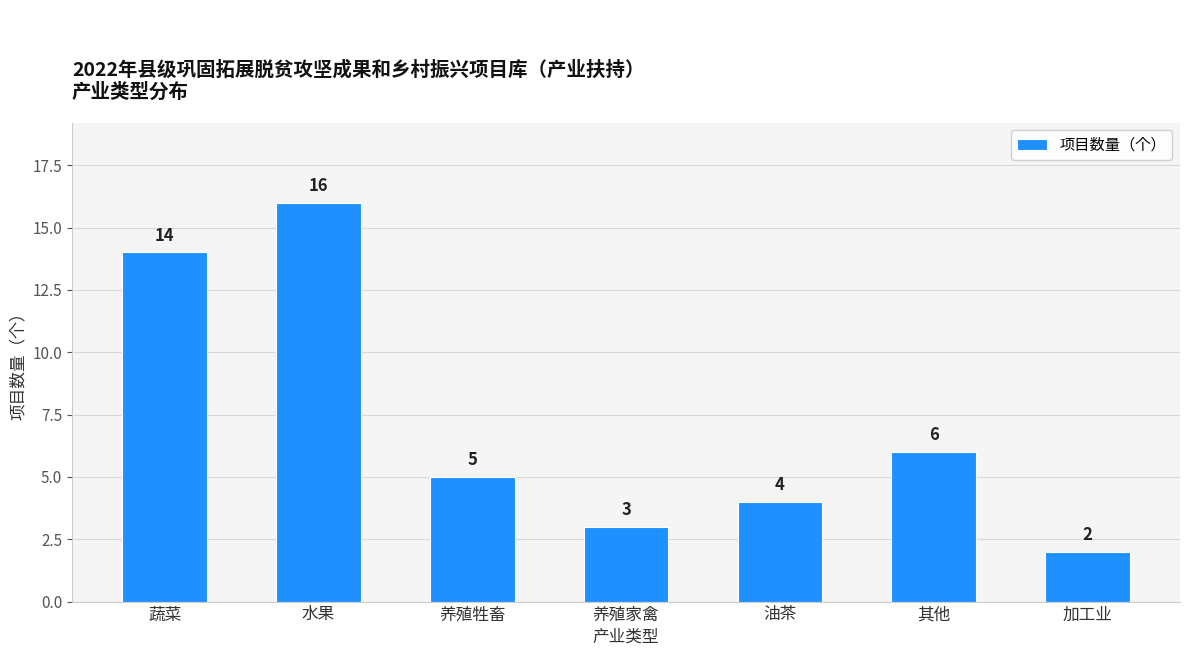

Reading left to right, transcribe all the data shown in this chart.

14	16	5	3	4	6	2